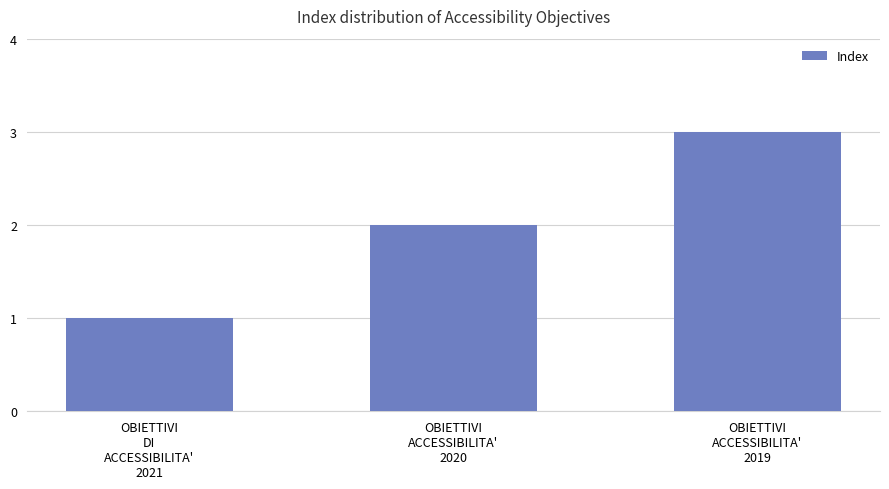

List the labels in order of value, smallest first.

OBIETTIVI
DI
ACCESSIBILITA'
2021, OBIETTIVI
ACCESSIBILITA'
2020, OBIETTIVI
ACCESSIBILITA'
2019